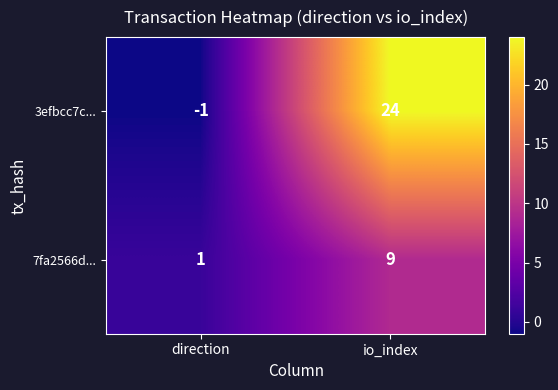

The value of 7fa2566d... at direction is 1. True or false?

True